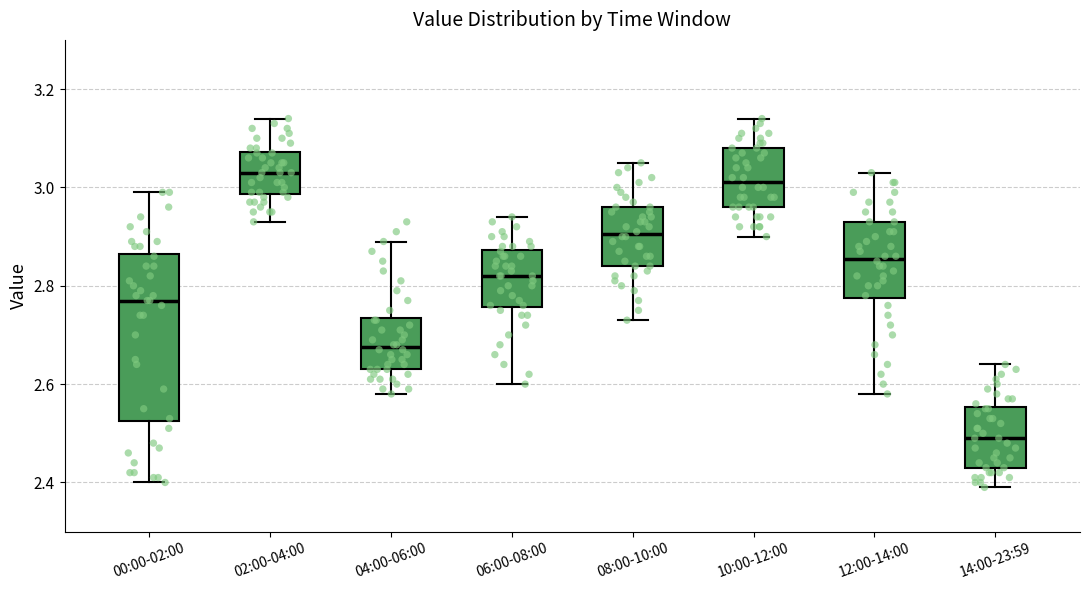

Which box has the lowest median line?

14:00-23:59